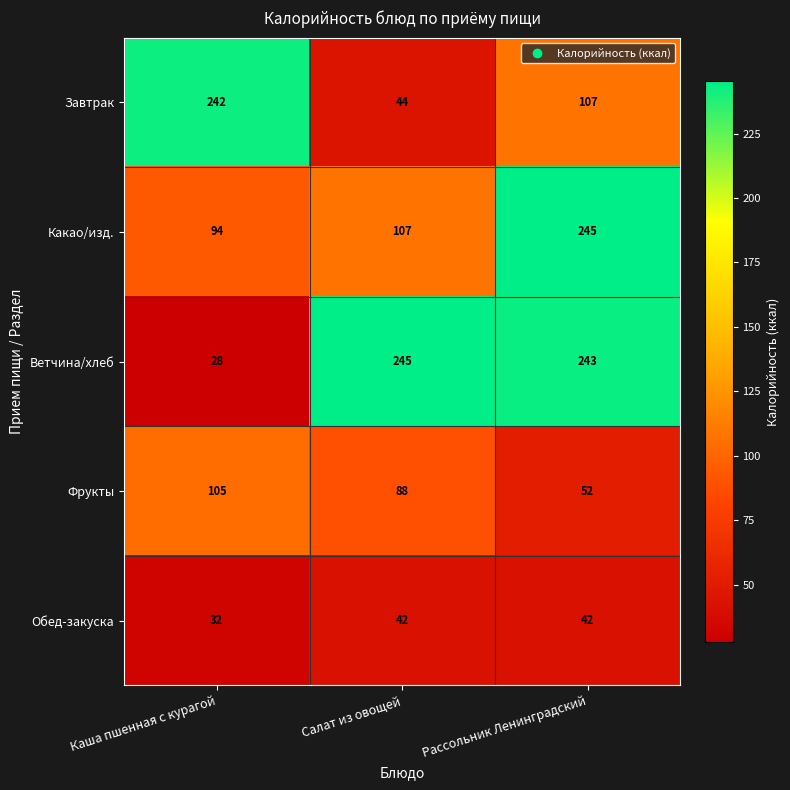

Which series has the widest spread of values?

Ветчина/хлеб